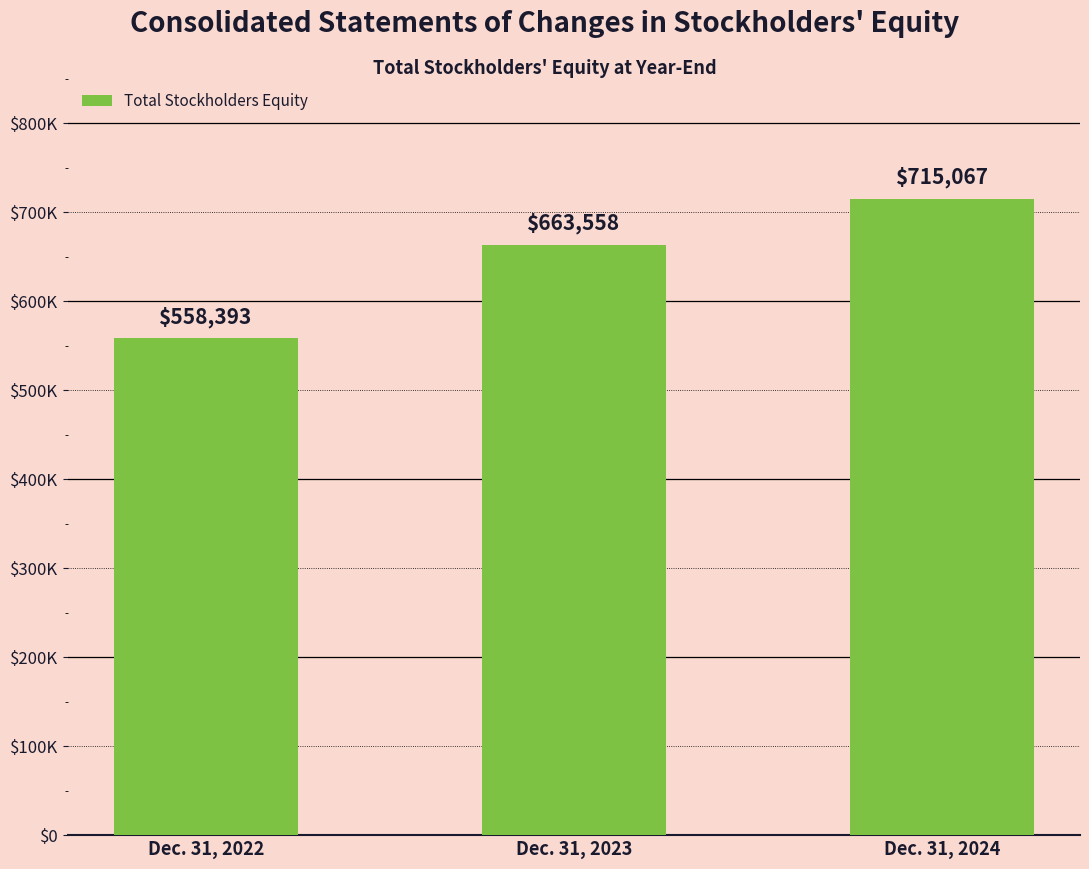

Rank the categories by value from highest to lowest.

Dec. 31, 2024, Dec. 31, 2023, Dec. 31, 2022